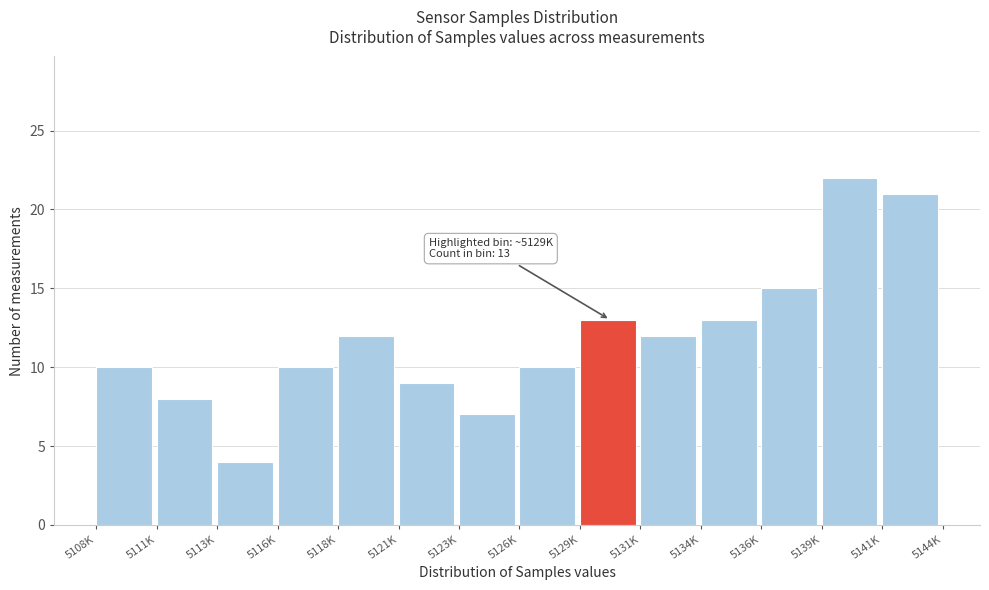

Reading left to right, extract all data points from this chart.

5108K=10	5111K=8	5113K=4	5116K=10	5118K=12	5121K=9	5123K=7	5126K=10	5129K=13	5131K=12	5134K=13	5136K=15	5139K=22	5141K=21